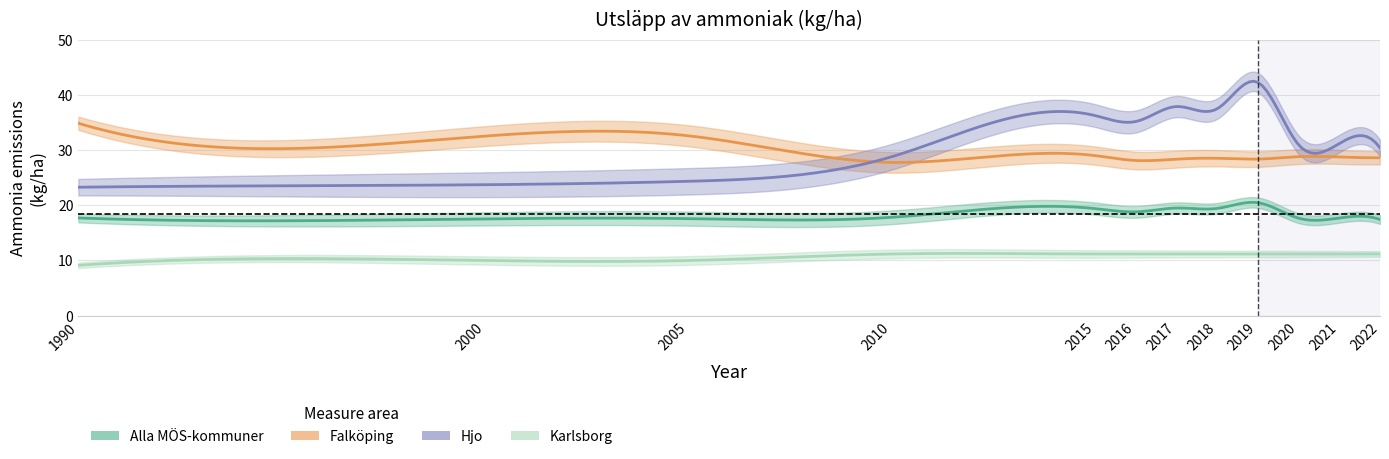

Between 1990 and 2020, which series saw the biggest shift?

Hjo